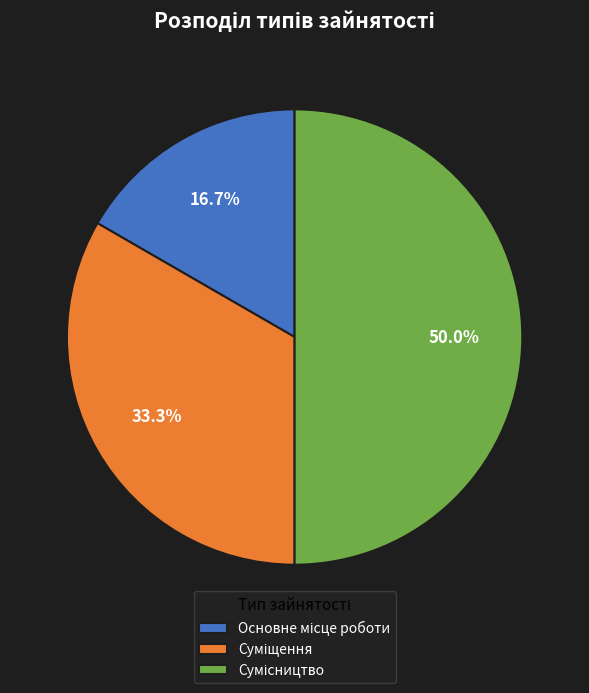

Do Суміщення and Сумісництво together represent more than half of the pie?

Yes